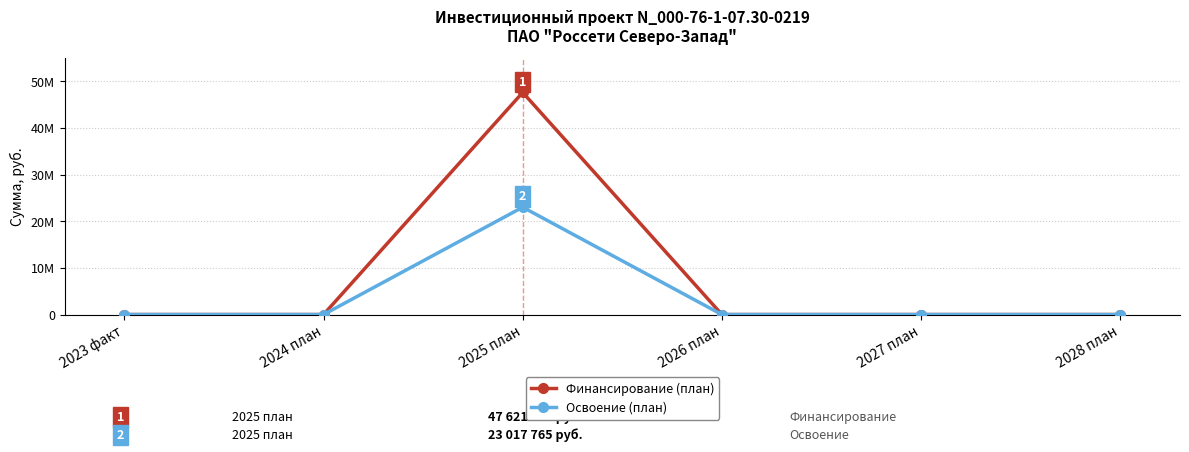

Rank the series by their average value, from lowest to highest.

Освоение (план), Финансирование (план)